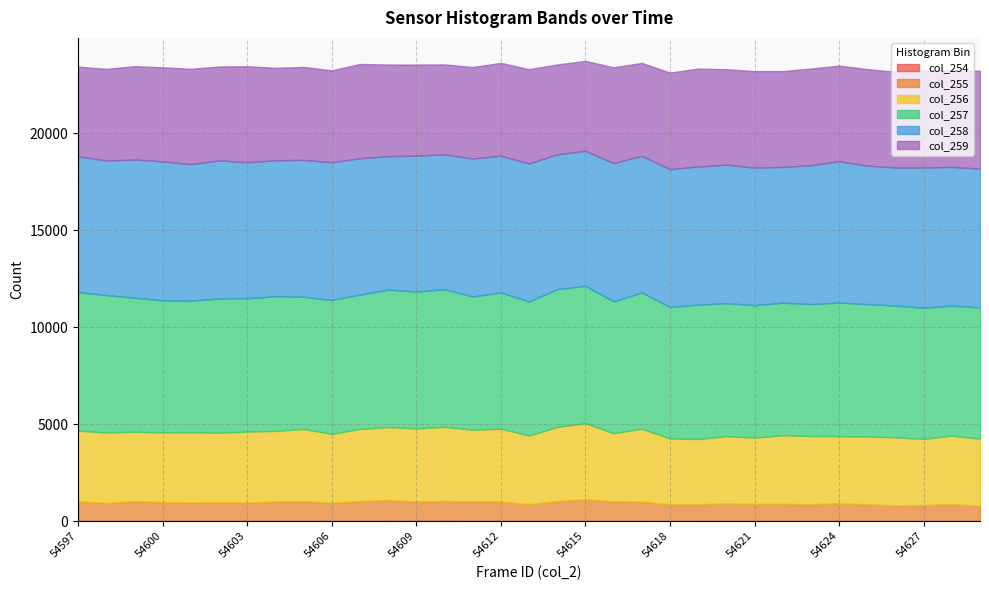

True or false: col_254 and col_256 intersect in this chart.

False